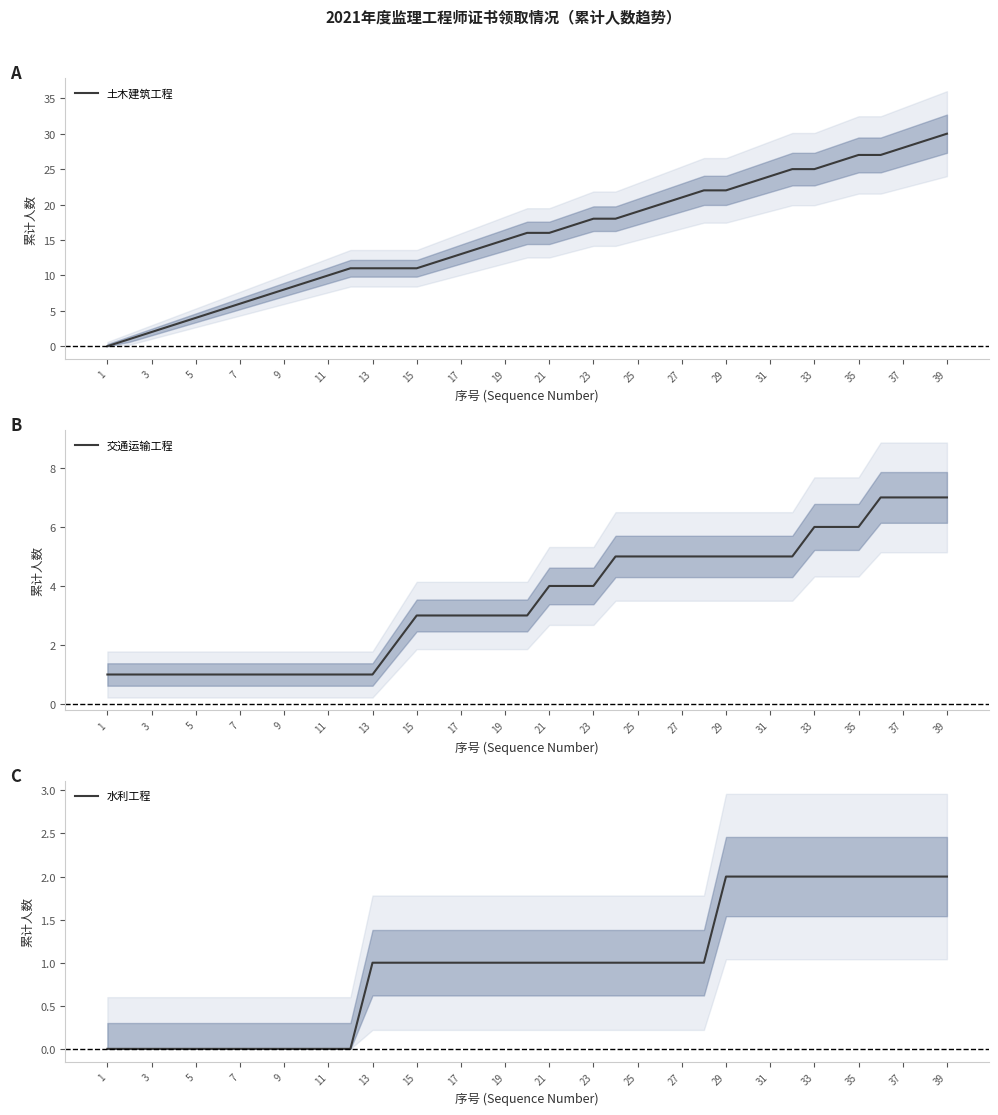

True or false: 水利工程 and 交通运输工程 cross at least once.

False